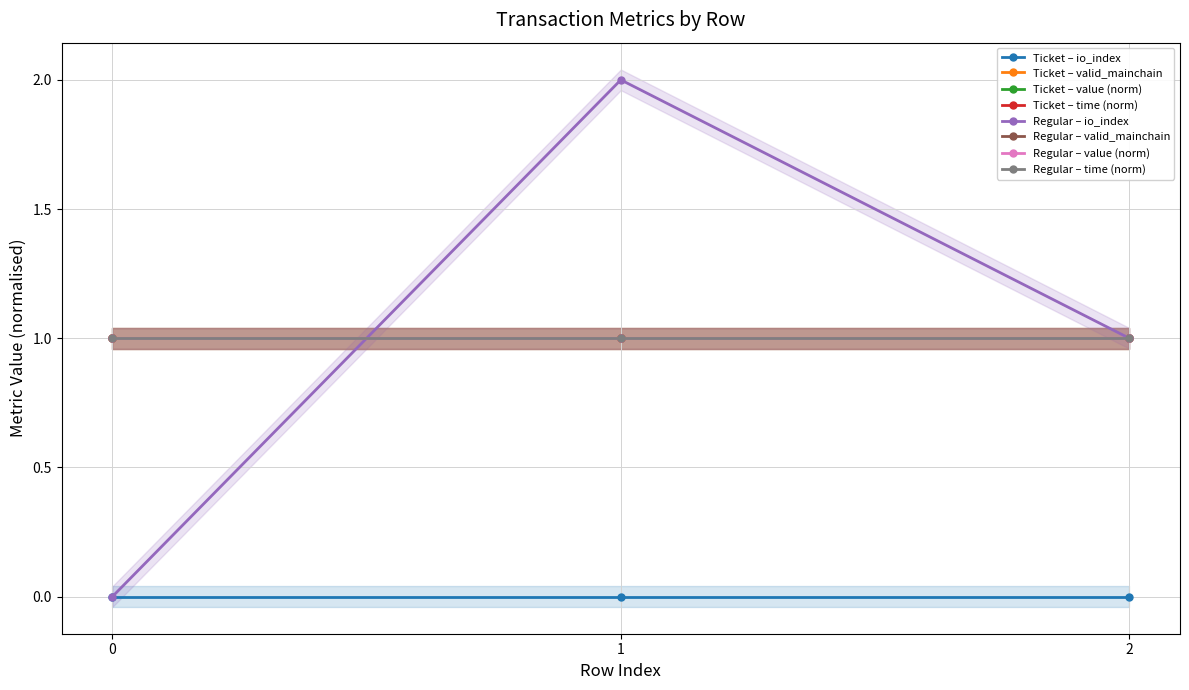

At which category does the chart reach its peak across all series?

1